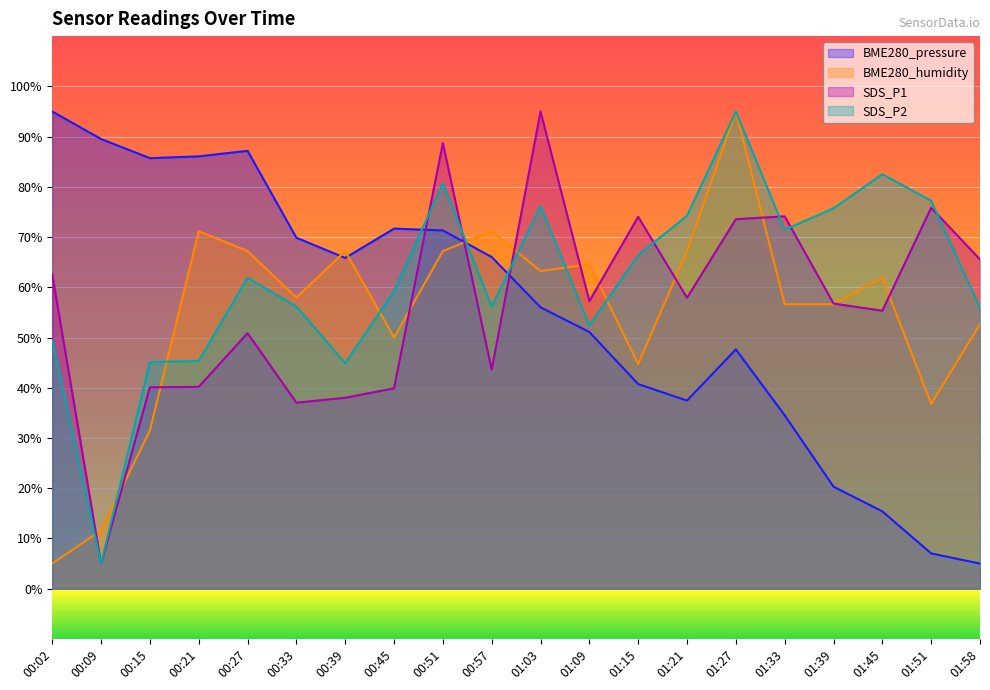

Which series has the largest range (max minus min)?

BME280_pressure